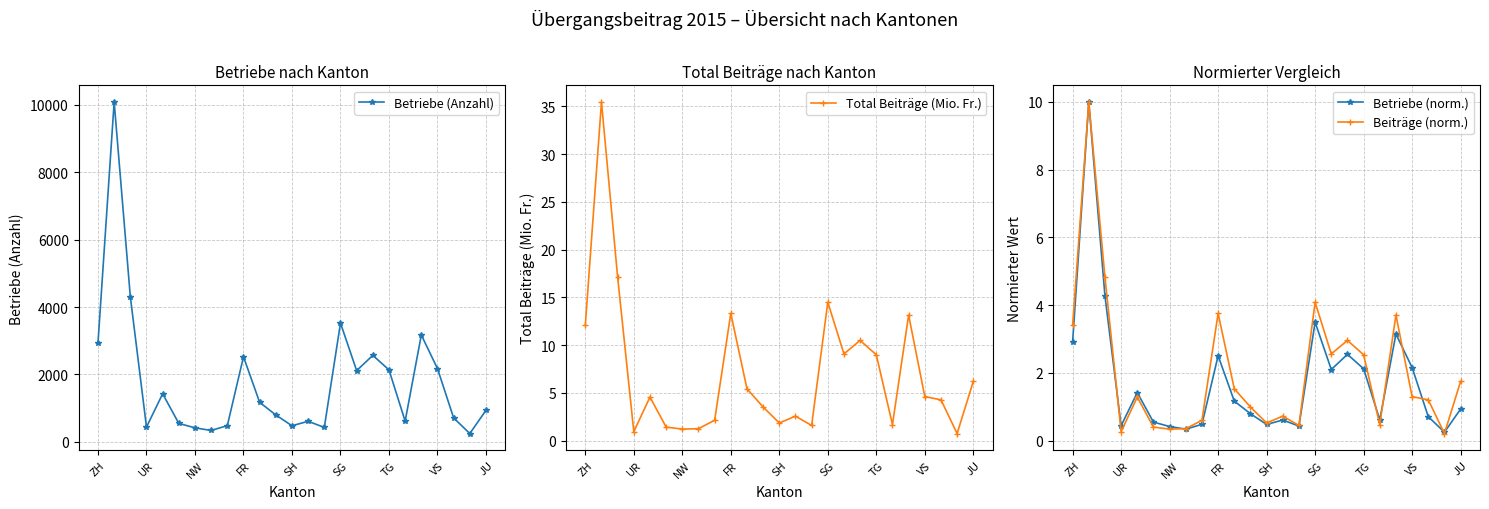

How many lines are shown in the chart?

4